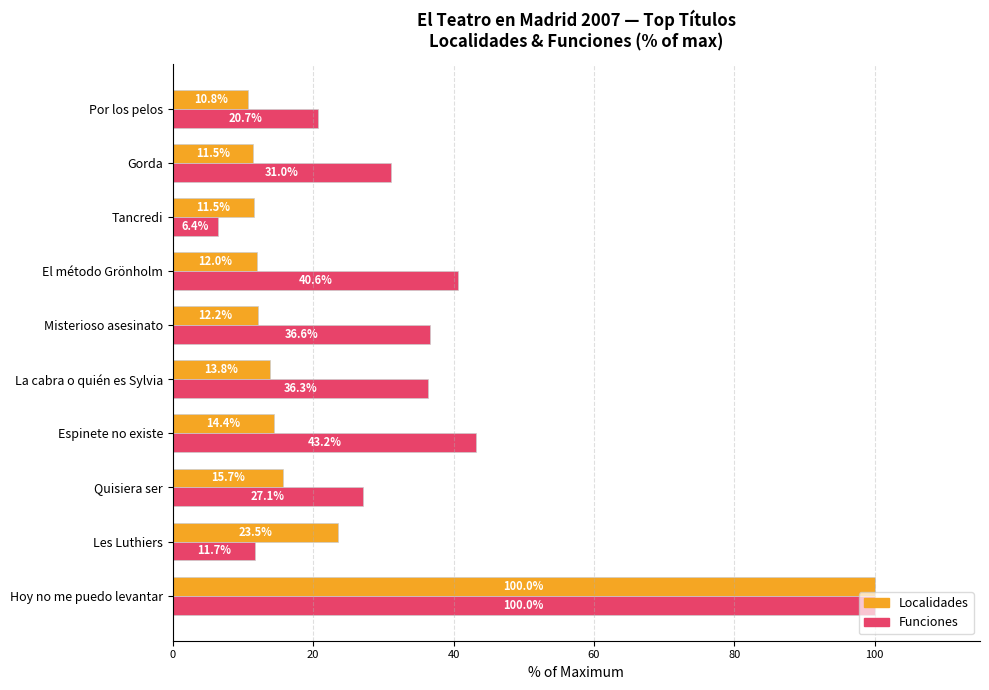

What is the spread (max minus min) of values at Espinete no existe?

28.8